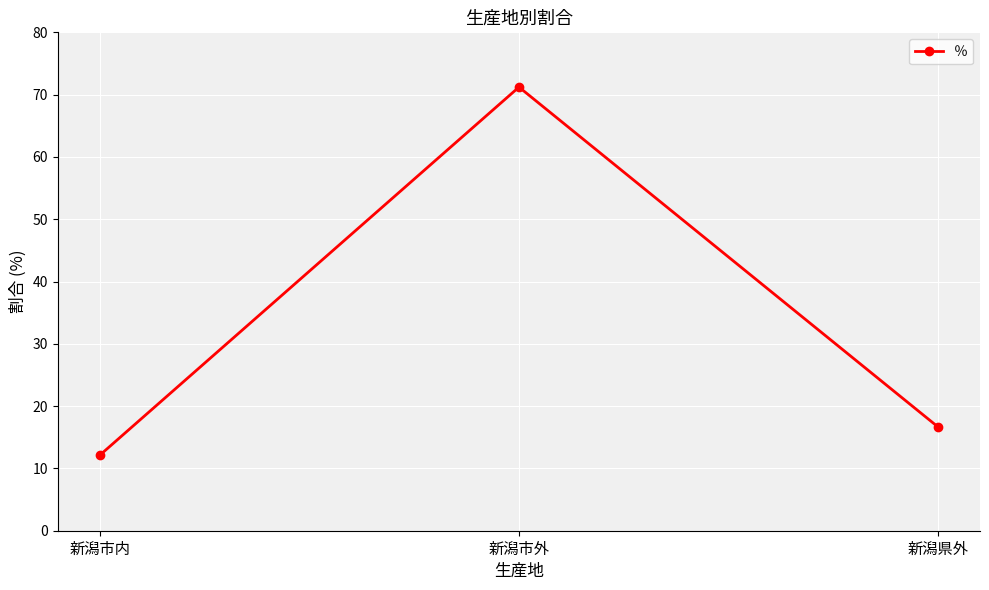

The chart shows a value of 12.1 at 新潟市内. True or false?

True